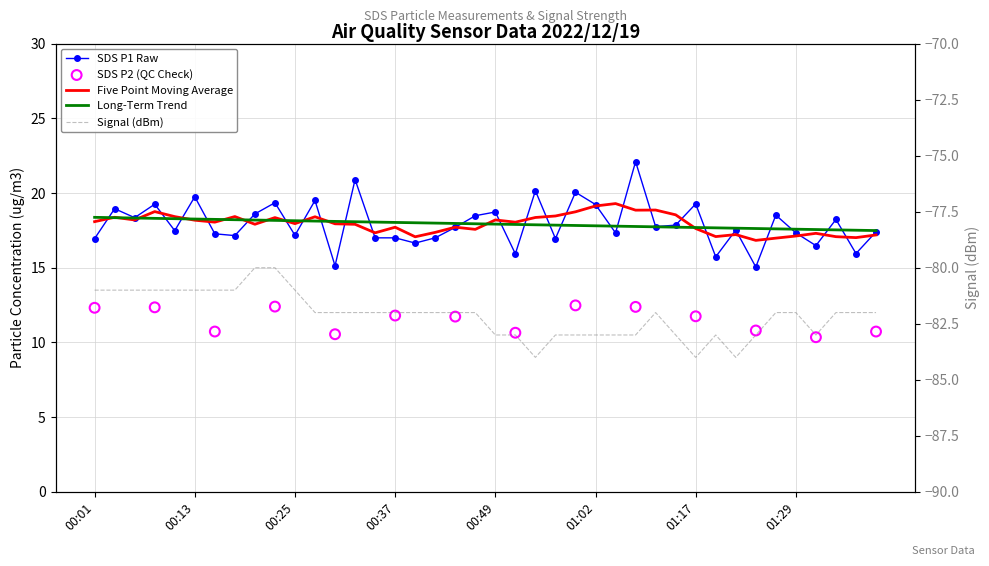

What is the change in value from 00:32 to 01:36?

-4.9